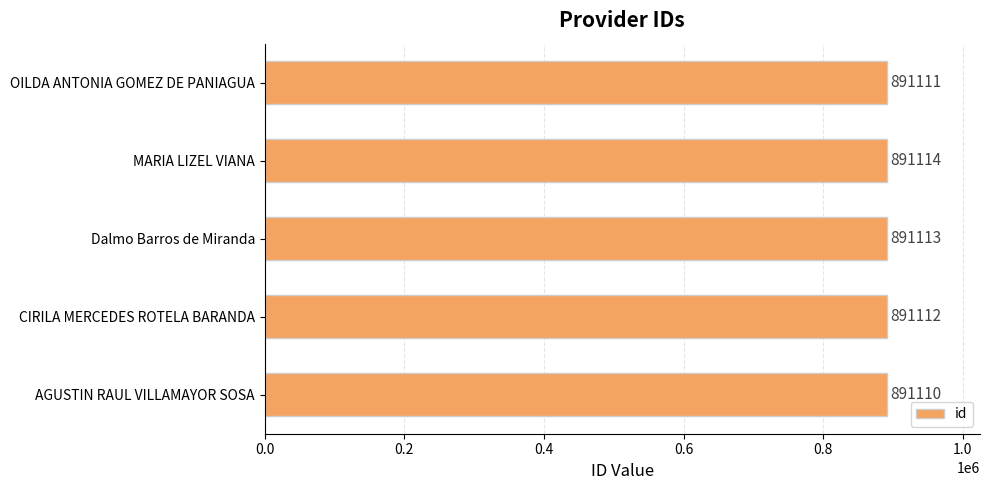

At which category does the chart reach its peak across all series?

MARIA LIZEL VIANA